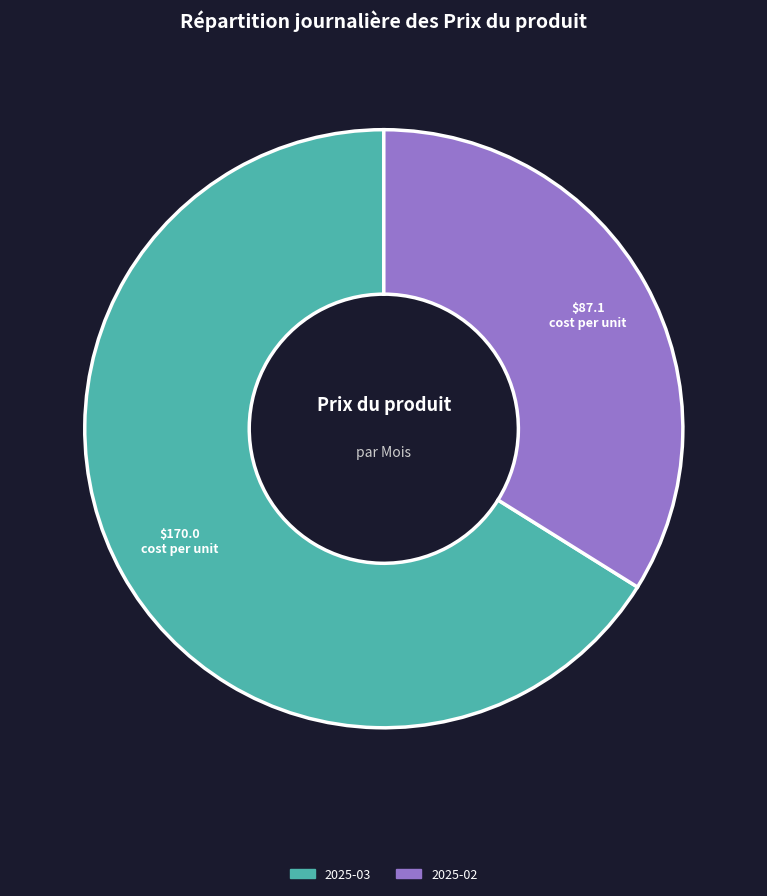

What is the smallest slice in the pie chart?

2025-02